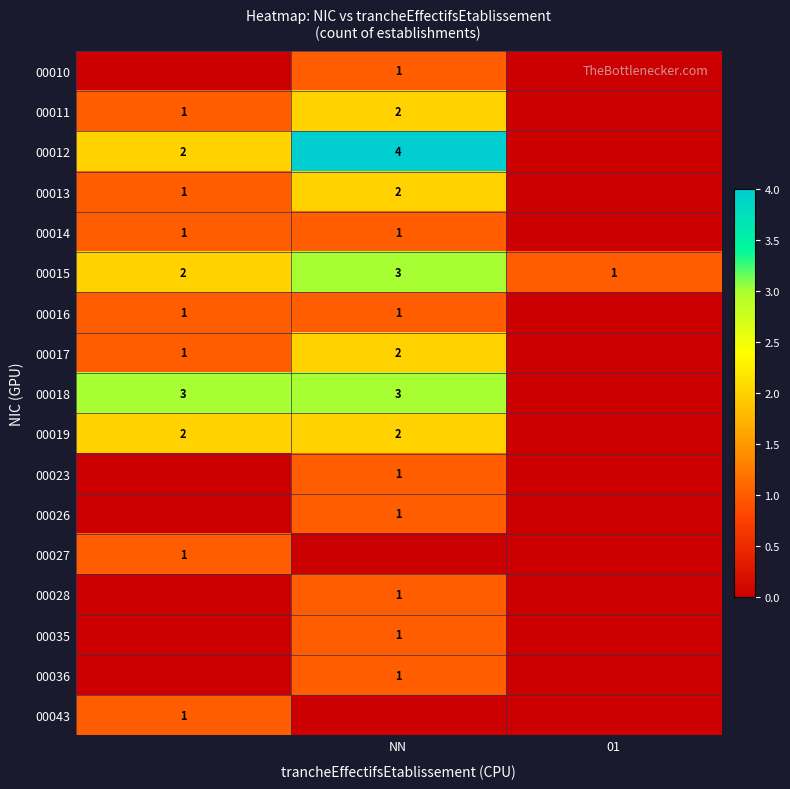

What is the greatest value displayed?

4